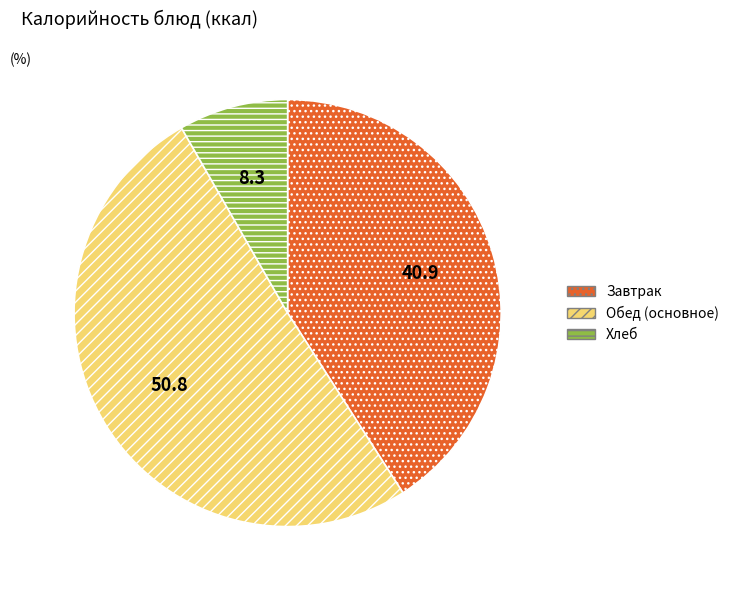

Between Обед (основное) and Завтрак, which is larger?

Обед (основное)